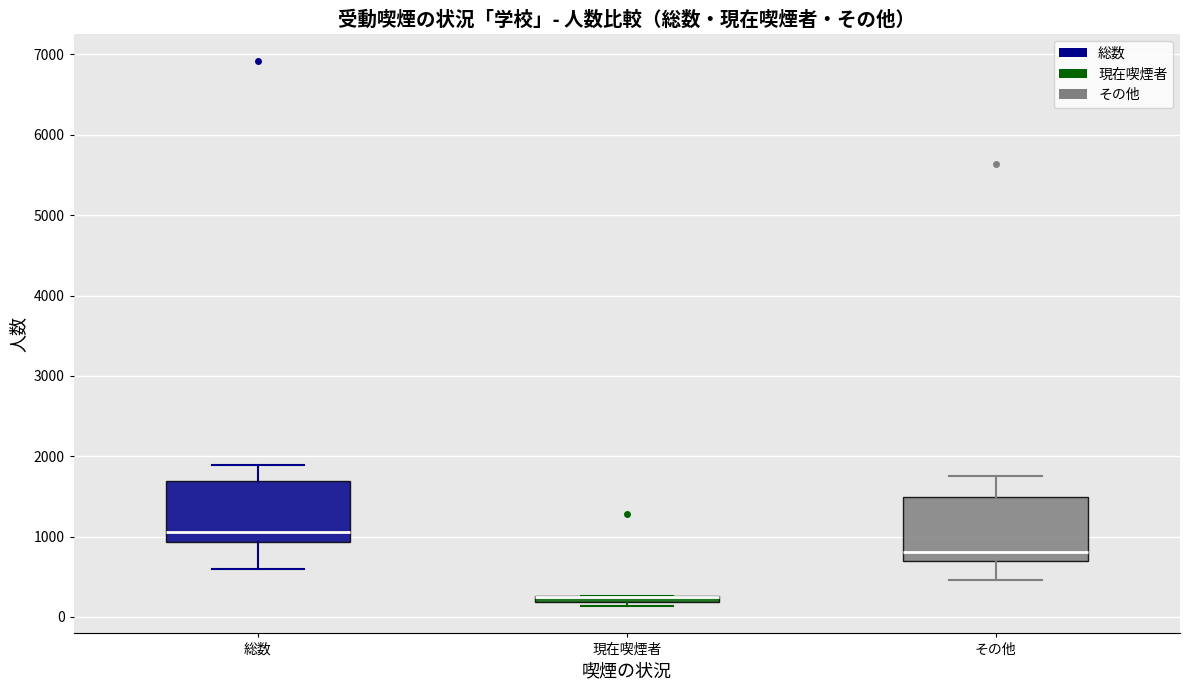

Where is the lower edge of the box for 現在喫煙者 on the y-axis? The values are not printed on the chart, so give them approximately, as read against the axis.

200